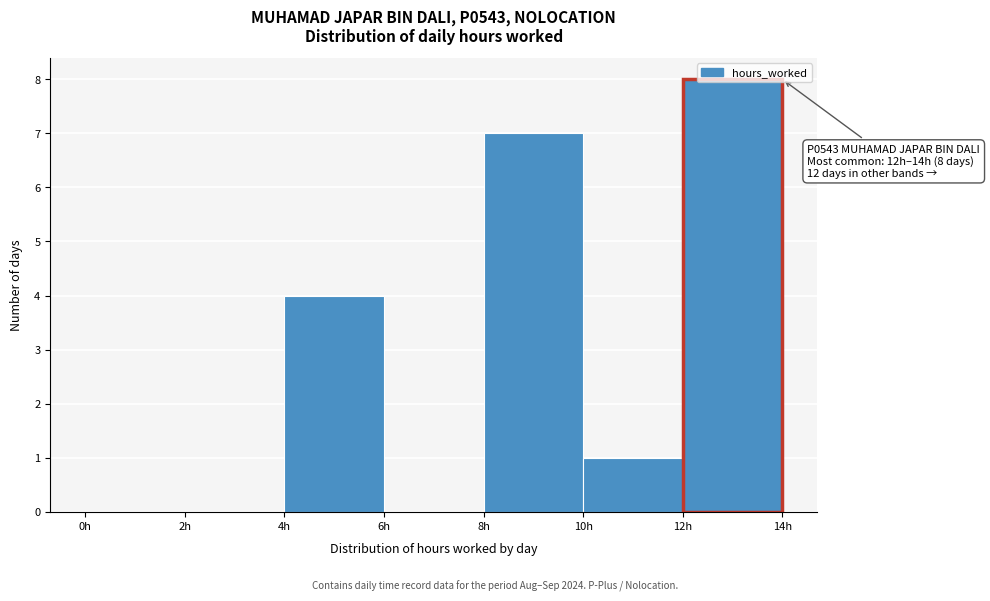

Which range on the x-axis has the tallest bar?

12 to 14